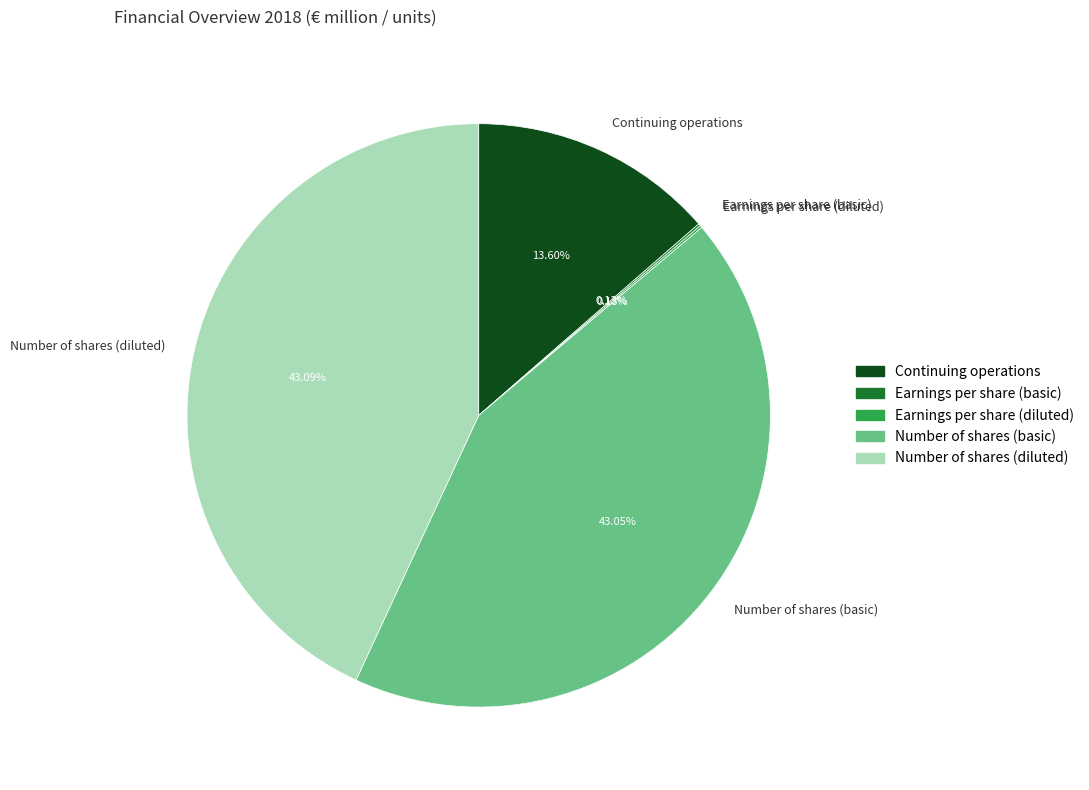

Does Number of shares (basic) account for over 50% of the chart?

No